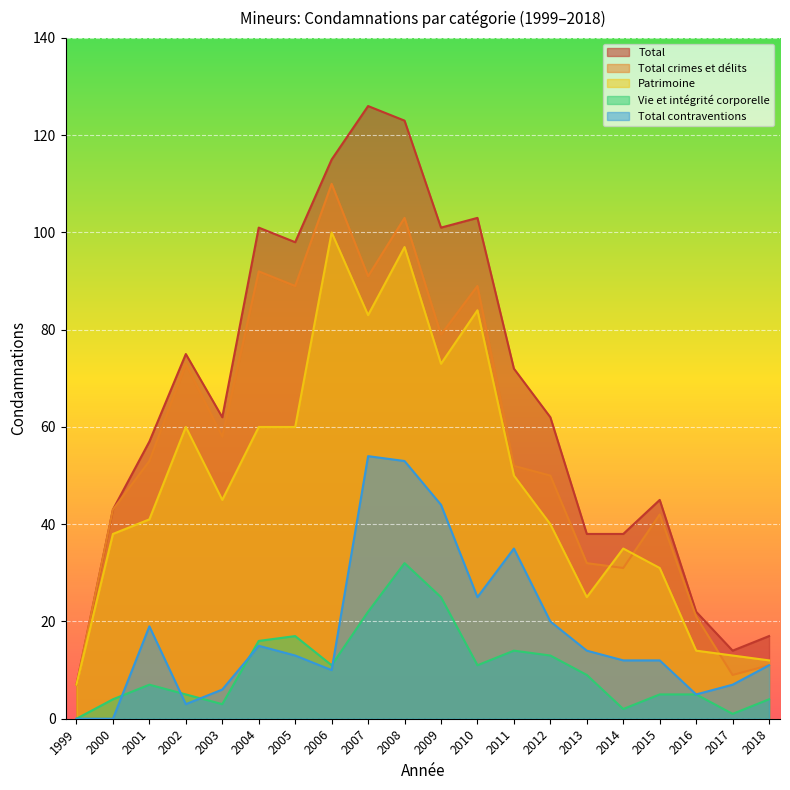

Reading left to right, transcribe all the data shown in this chart.

Total: 7	43	57	75	62	101	98	115	126	123	101	103	72	62	38	38	45	22	14	17
Total crimes et délits: 7	43	53	73	58	92	89	110	91	103	79	89	52	50	32	31	42	21	9	11
Total contraventions: 0	0	19	3	6	15	13	10	54	53	44	25	35	20	14	12	12	5	7	11
Vie et intégrité corporelle: 0	4	7	5	3	16	17	11	22	32	25	11	14	13	9	2	5	5	1	4
Patrimoine: 7	38	41	60	45	60	60	100	83	97	73	84	50	40	25	35	31	14	13	12